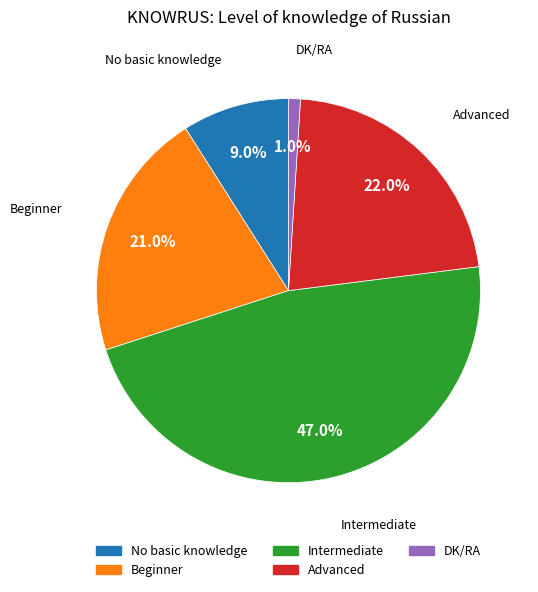

Between Intermediate and DK/RA, which is larger?

Intermediate